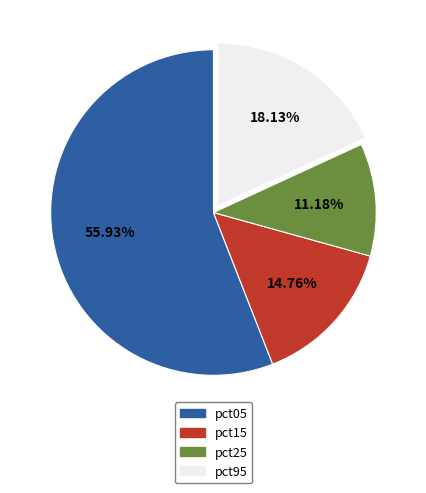

Rank the categories by value from highest to lowest.

pct05, pct95, pct15, pct25